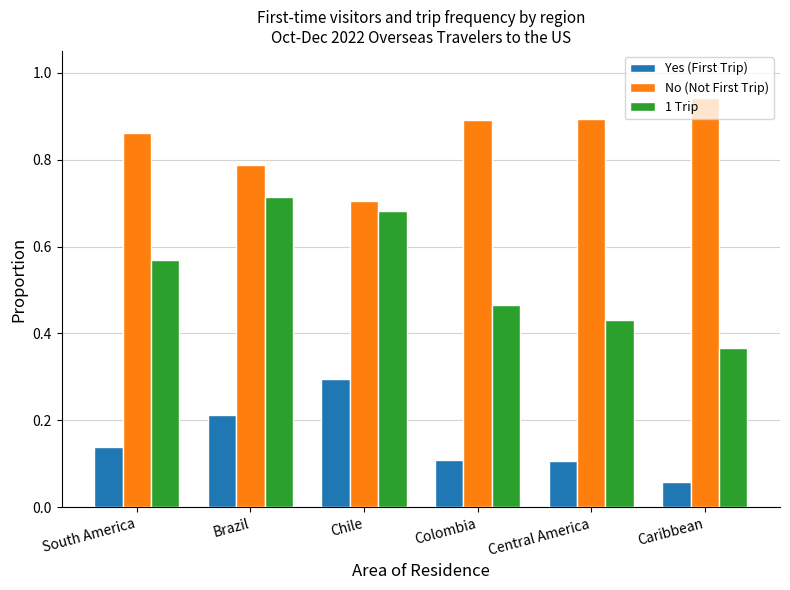

What are all the series names shown in the legend?

Yes (First Trip), No (Not First Trip), 1 Trip